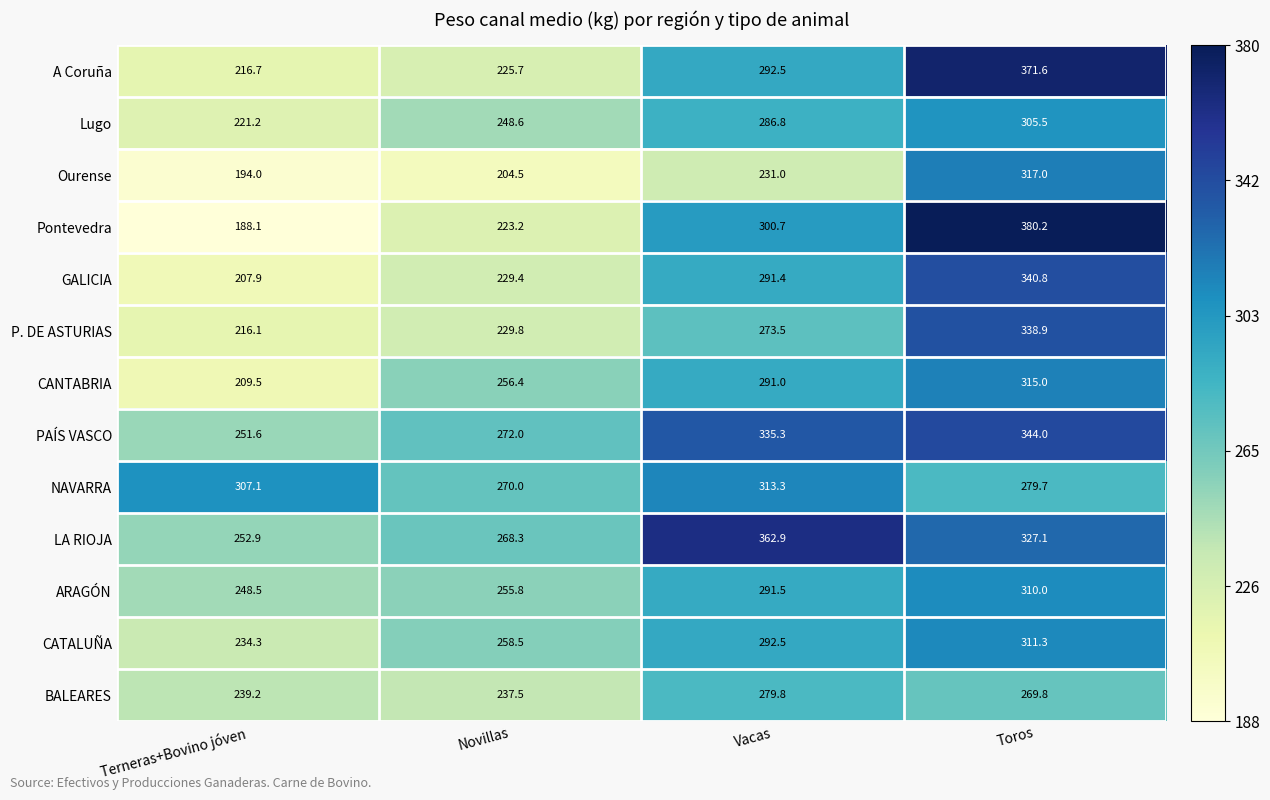

At Novillas, list the series in order from largest to smallest.

PAÍS VASCO, NAVARRA, LA RIOJA, CATALUÑA, CANTABRIA, ARAGÓN, Lugo, BALEARES, P. DE ASTURIAS, GALICIA, A Coruña, Pontevedra, Ourense